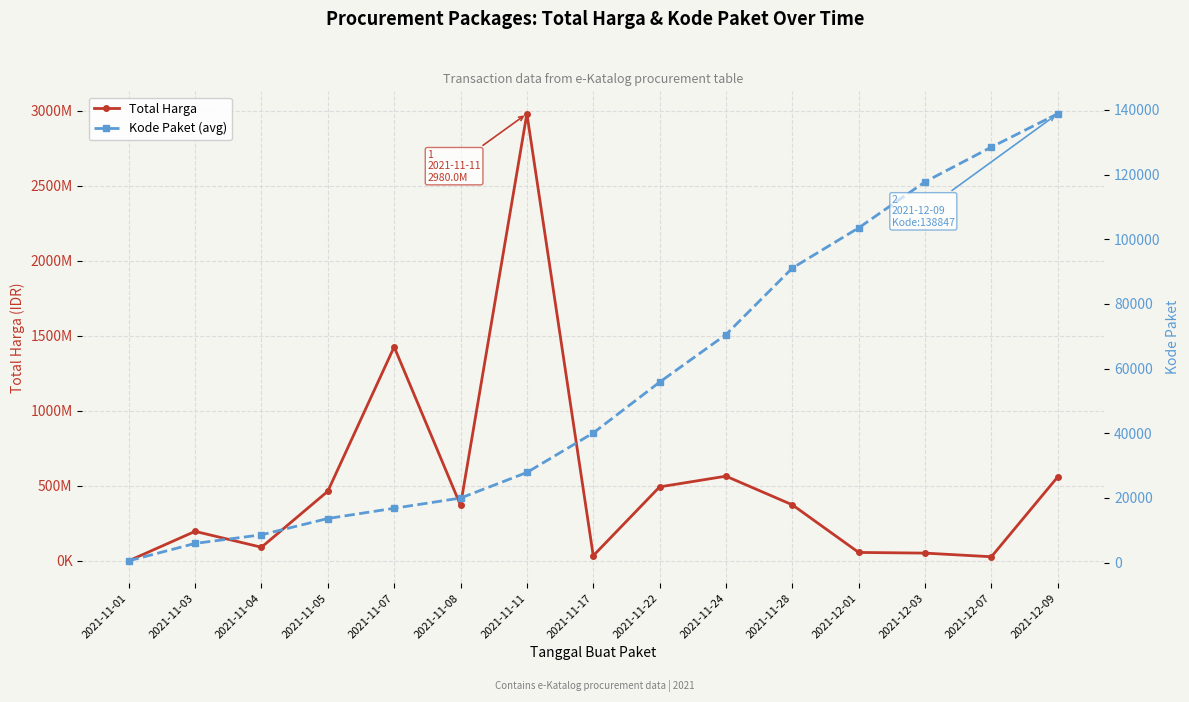

What is the sum of all Total Harga values?

7688103485